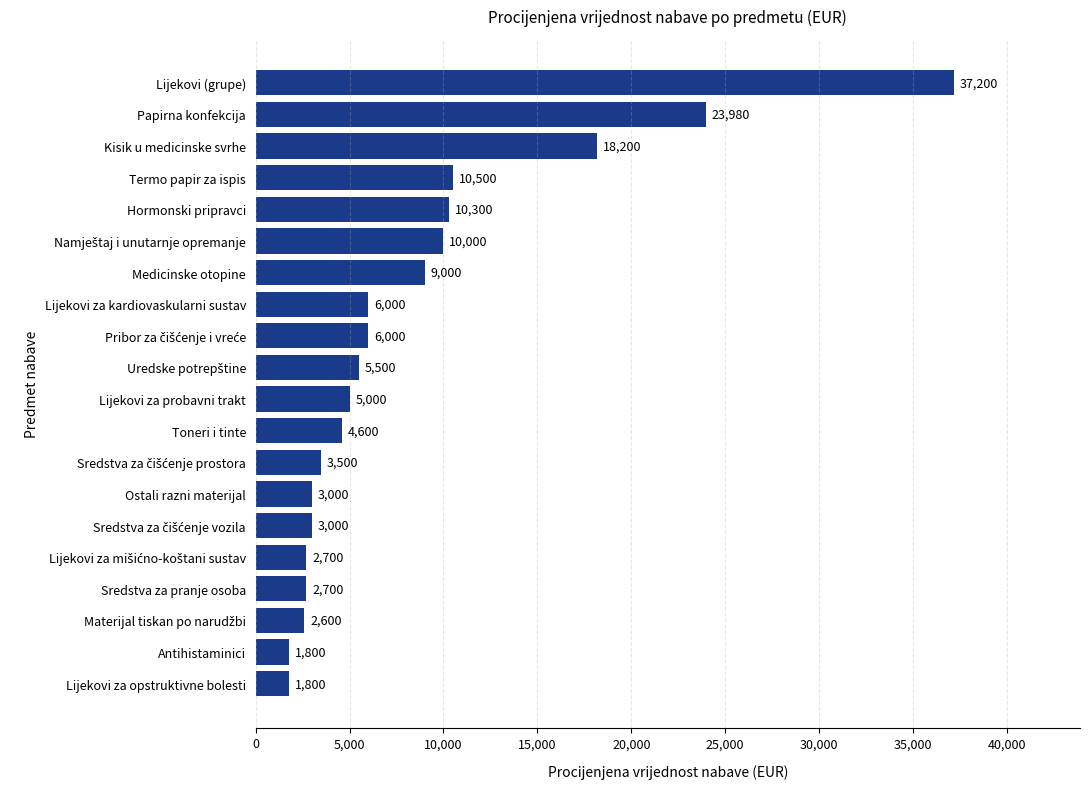

True or false: the data shows 16041 at Papirna konfekcija.

False